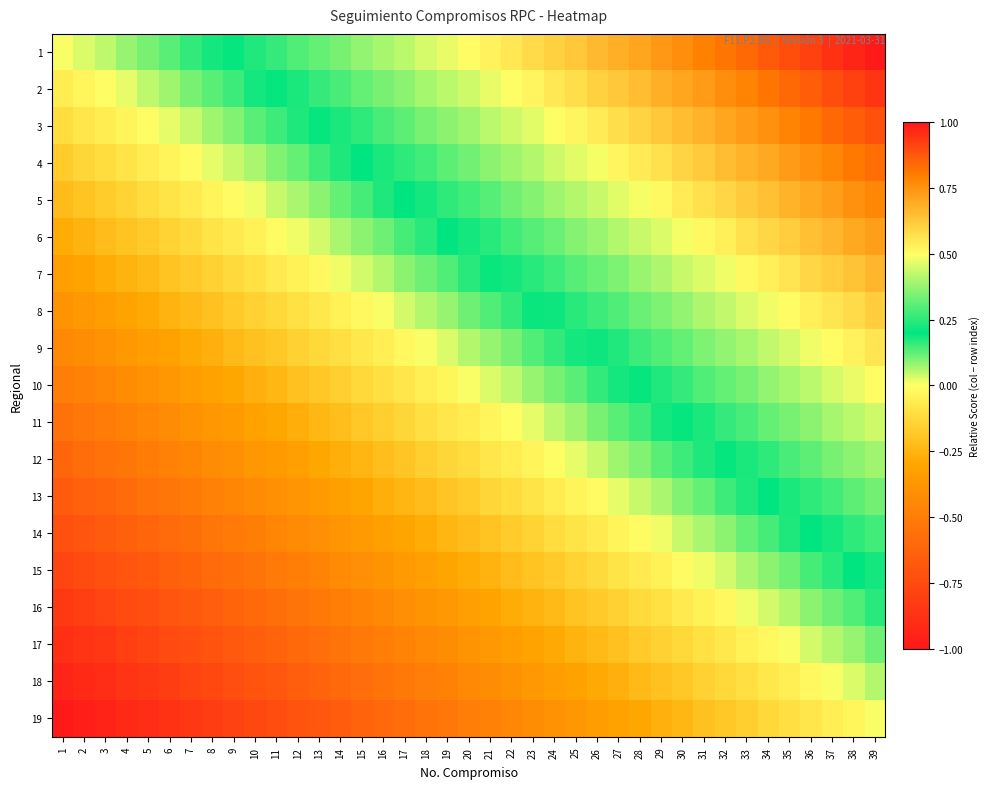

What is the smallest value displayed?

-1.0